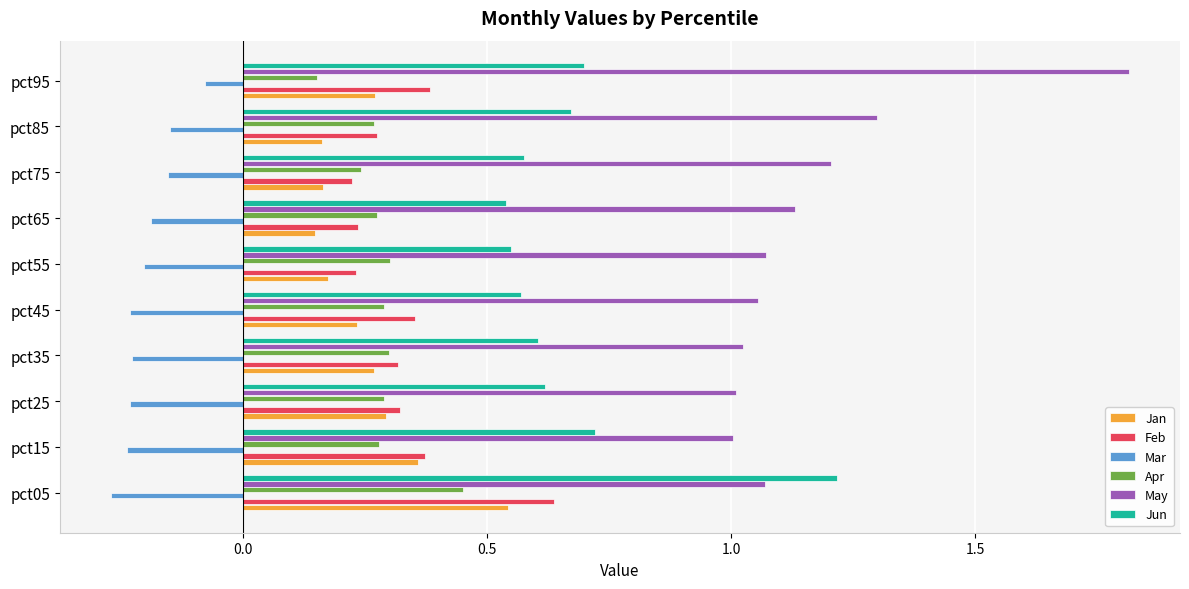

Is the value of Feb at pct95 greater than the value of Apr at pct65?

Yes